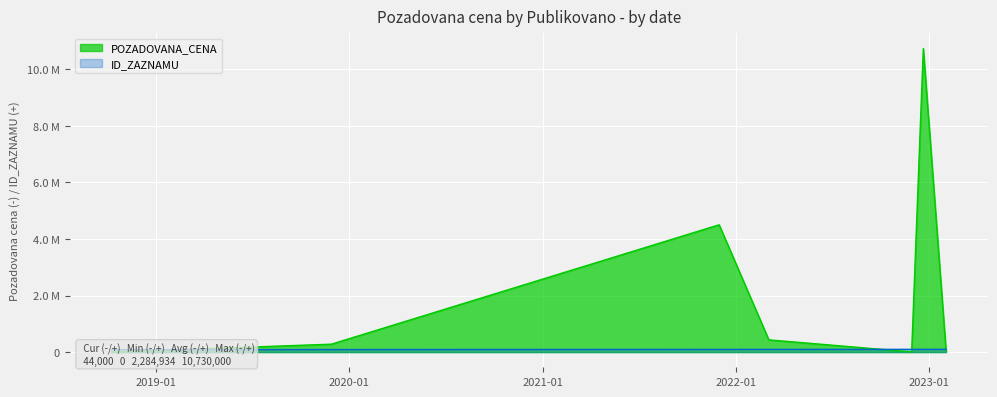

At how many categories does at least one series exceed 464295?

2